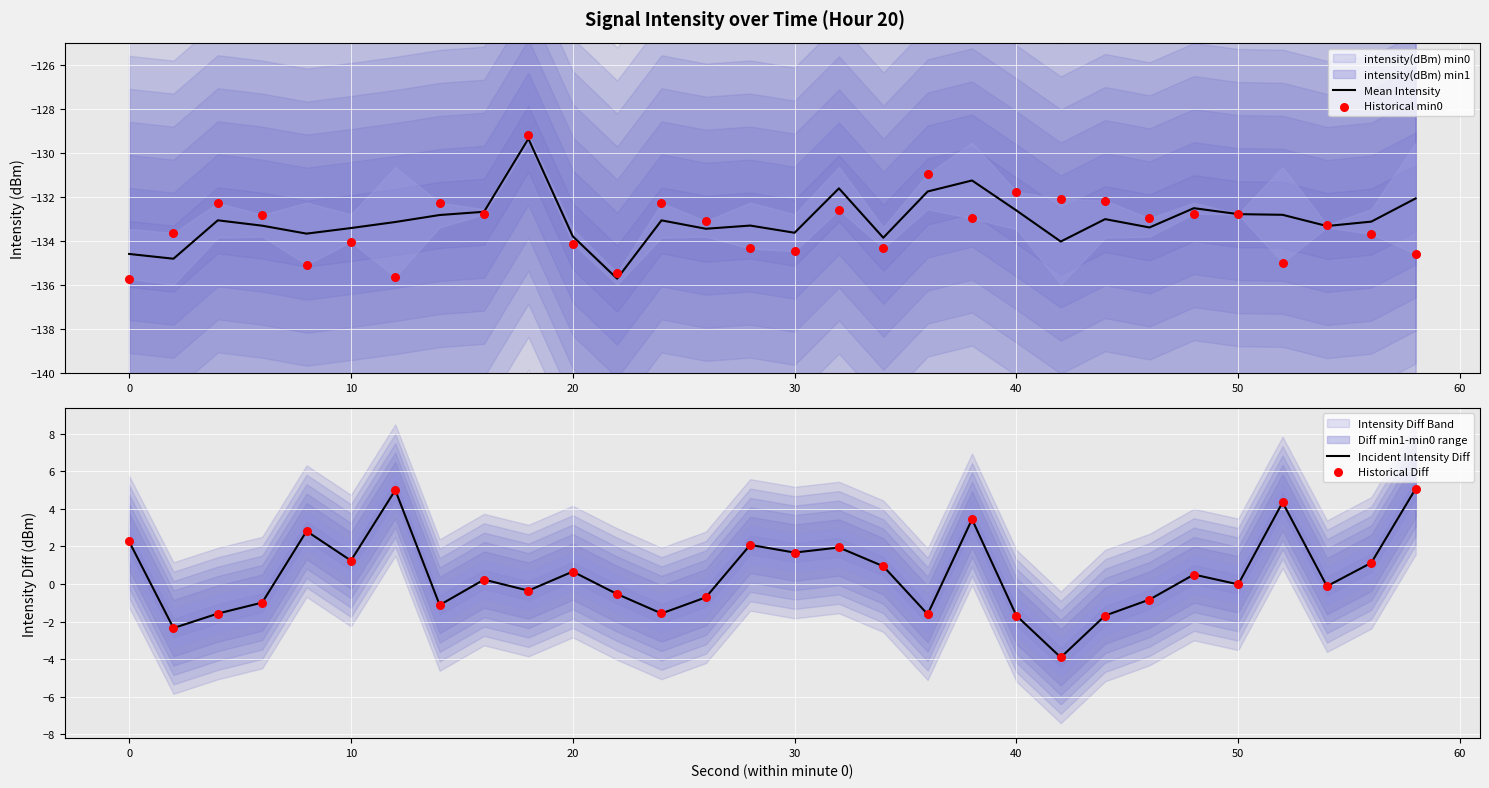

At how many categories does at least one series exceed -55?

30